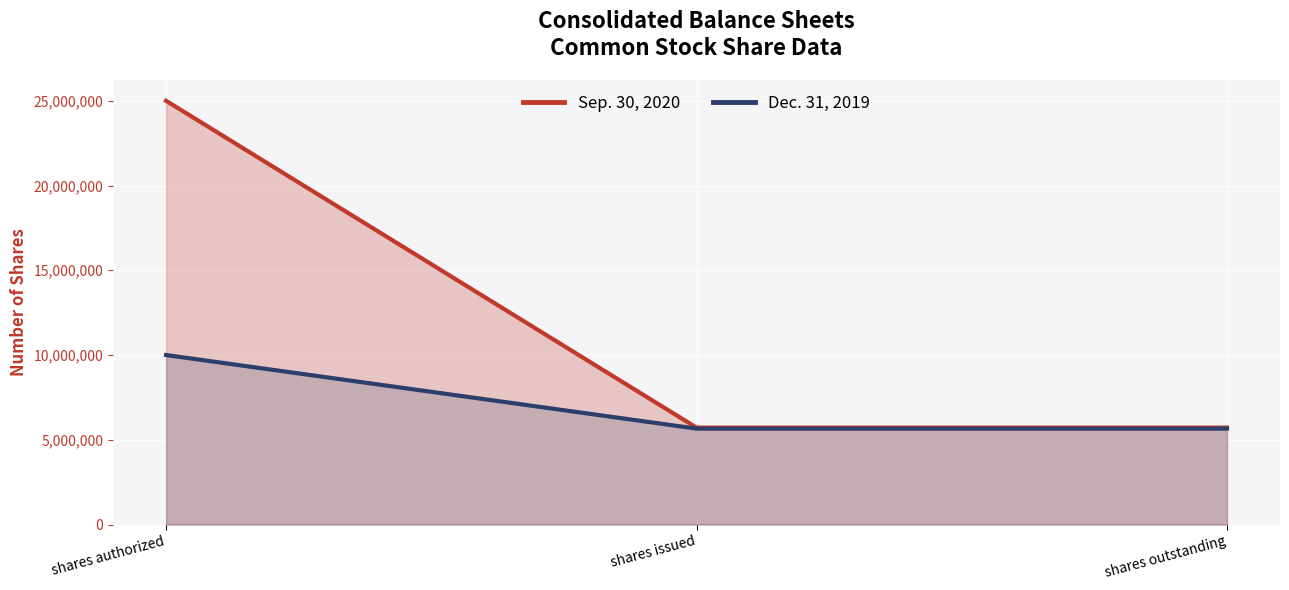

Which category has the lowest value across all series?

shares issued